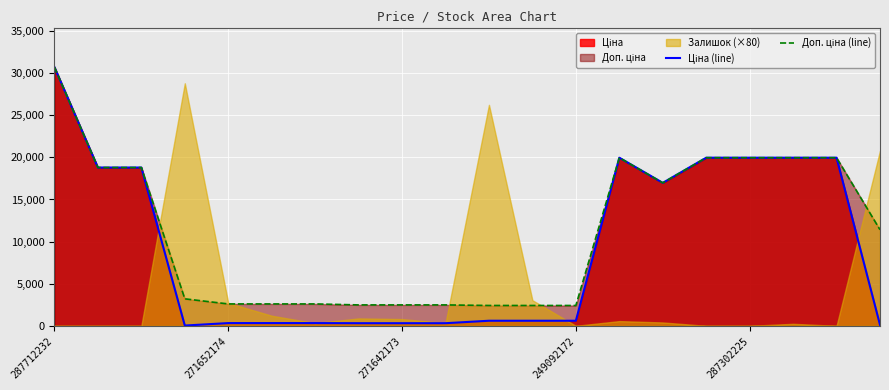

How many lines are shown in the chart?

2